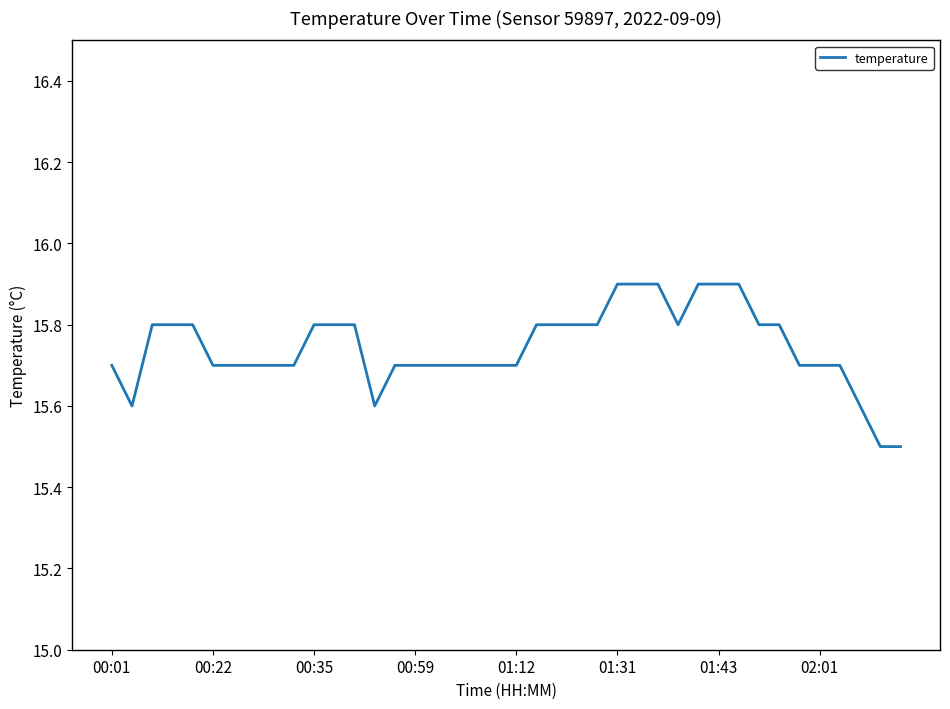

What is the minimum value shown in the chart?

15.5